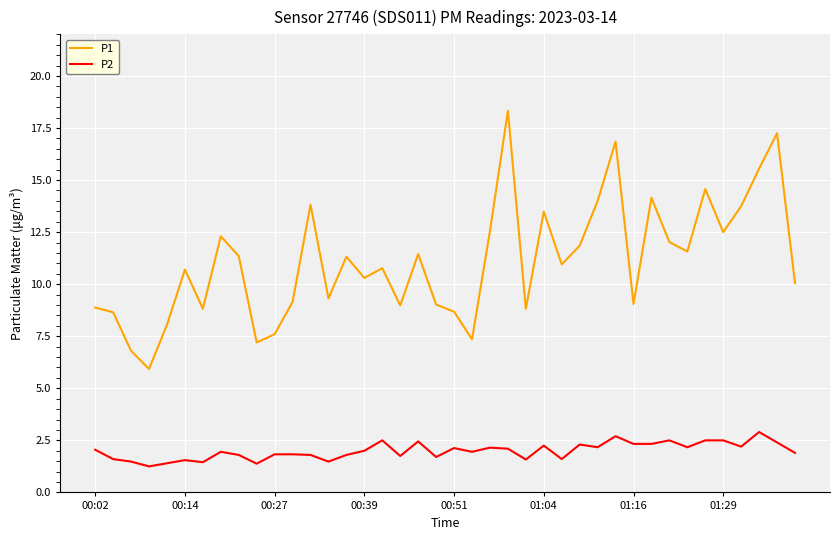

What is the sum of all P2 values?

79.7